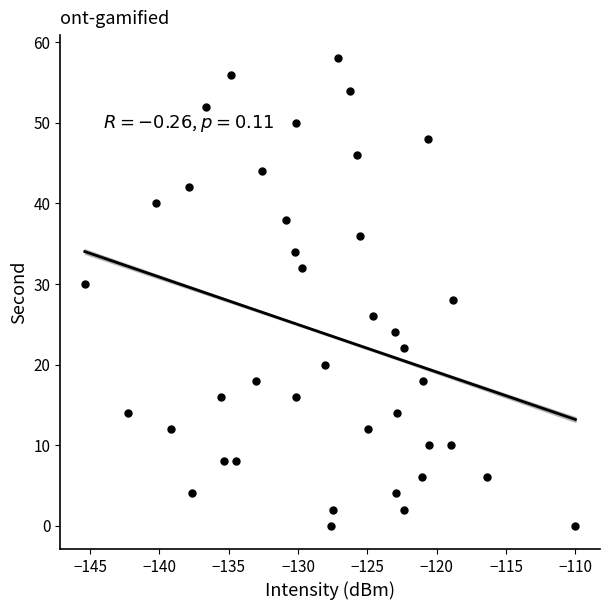

What is the range of Y values (max minus min)?

58